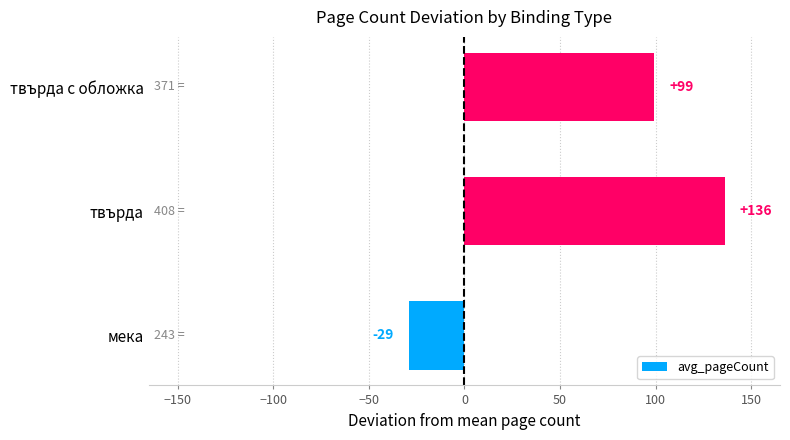

How many values are between -29 and 136?

3